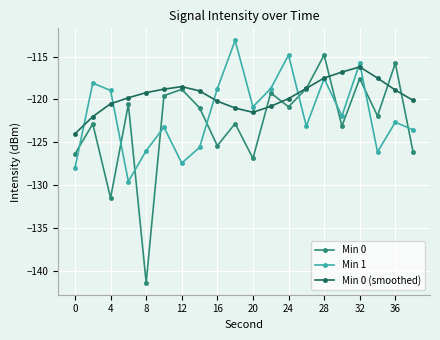

Rank the series by their average value, from lowest to highest.

Min 0, Min 1, Min 0 (smoothed)